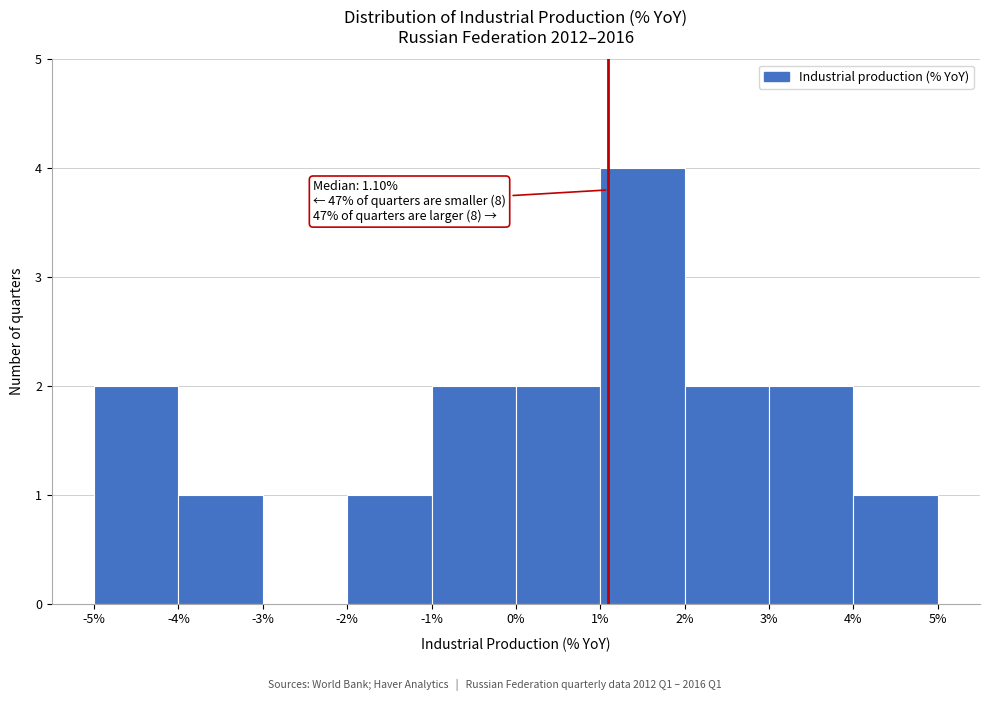

Which range on the x-axis has the tallest bar?

1% to 2%